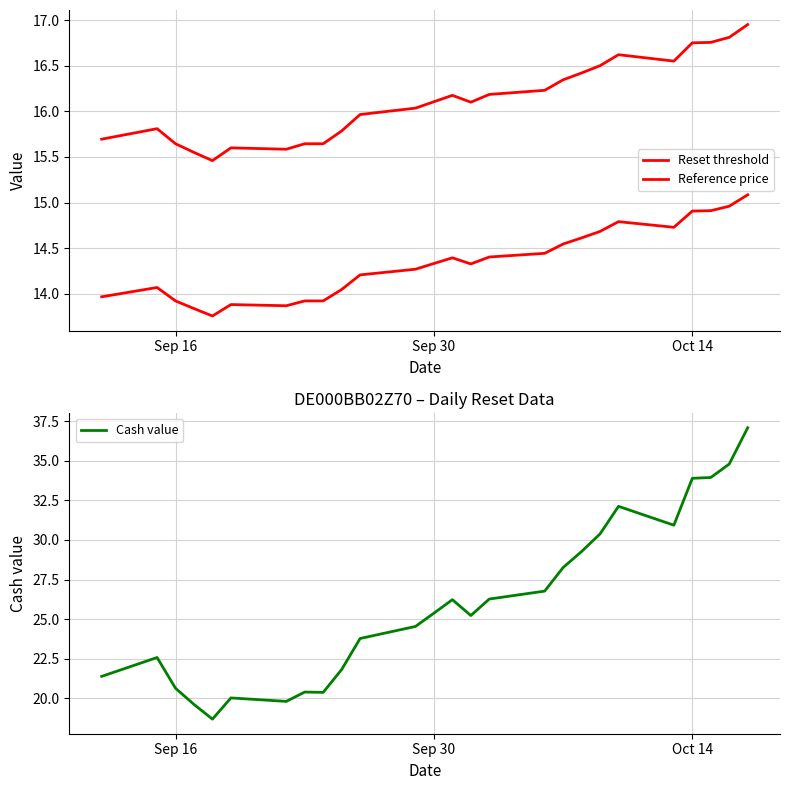

Reading right to left, transcribe all the data shown in this chart.

Reset threshold: 15.1	15.0	14.9	14.9	14.7	14.8	14.7	14.6	14.5	14.4	14.4	14.3	14.4	14.3	14.3	14.2	14.0	13.9	13.9	13.9	13.9	13.8	13.8	13.9	14.1	14.0
Reference price: 16.9	16.8	16.8	16.8	16.6	16.6	16.5	16.4	16.3	16.2	16.2	16.1	16.2	16.1	16.0	16.0	15.8	15.6	15.6	15.6	15.6	15.5	15.6	15.6	15.8	15.7
Cash value: 37.1	34.8	33.9	33.9	30.9	32.1	30.4	29.3	28.3	26.8	26.3	25.2	26.2	25.4	24.5	23.8	21.8	20.4	20.4	19.8	20.0	18.7	19.6	20.6	22.6	21.4